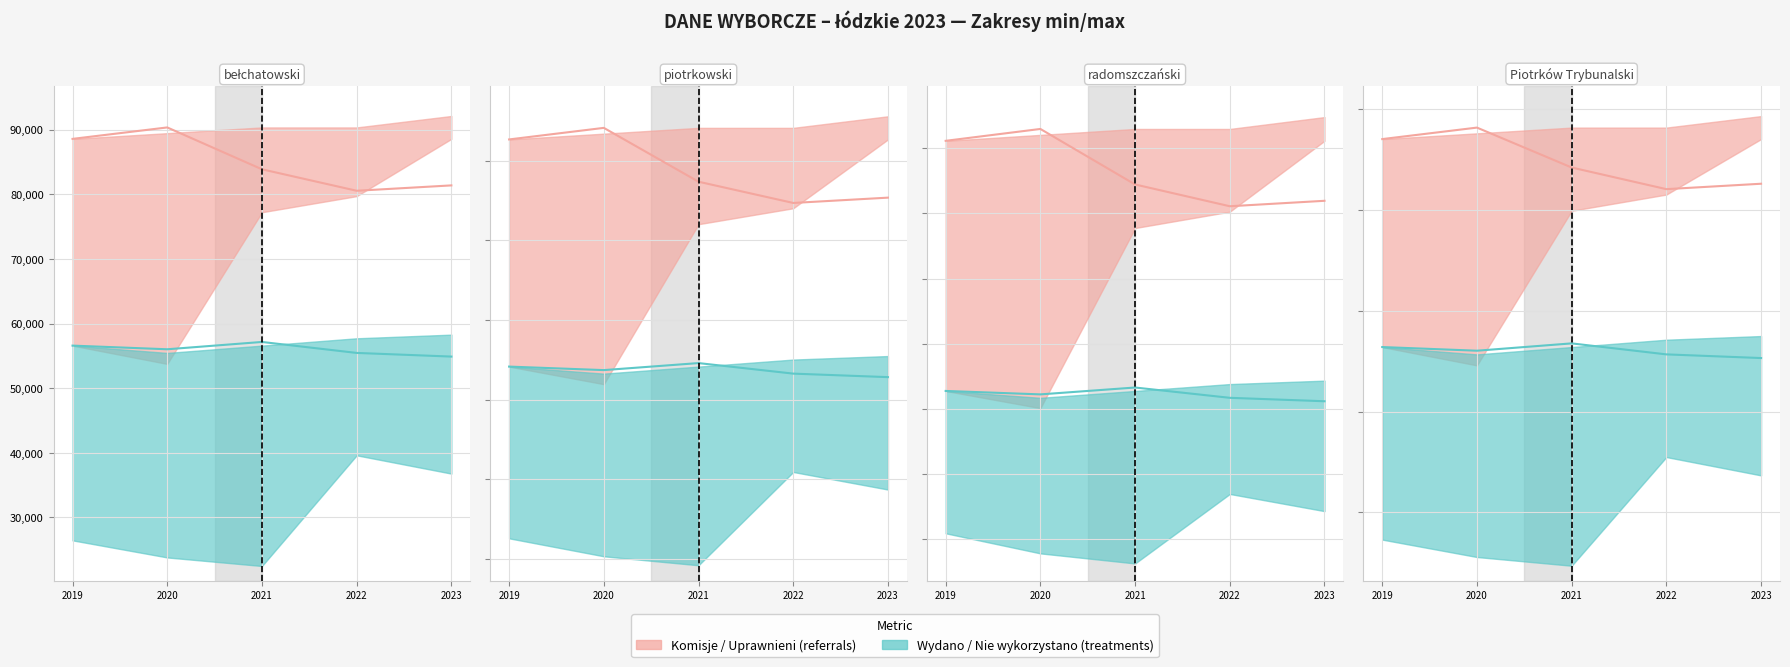

At how many categories does at least one series exceed 72543?

3